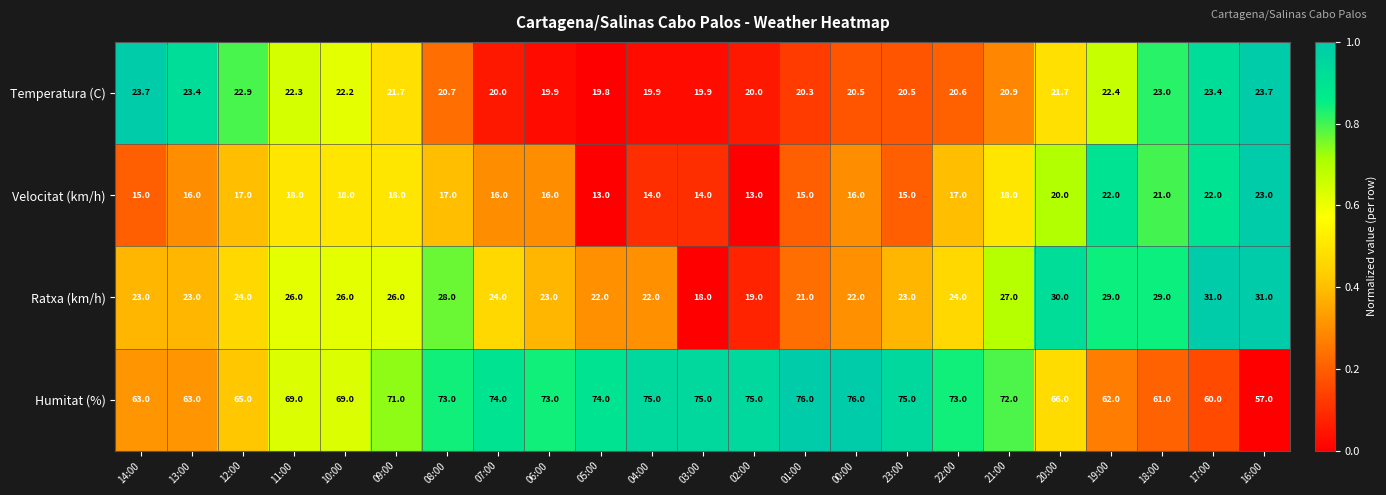

Count the number of categories in the chart.

23